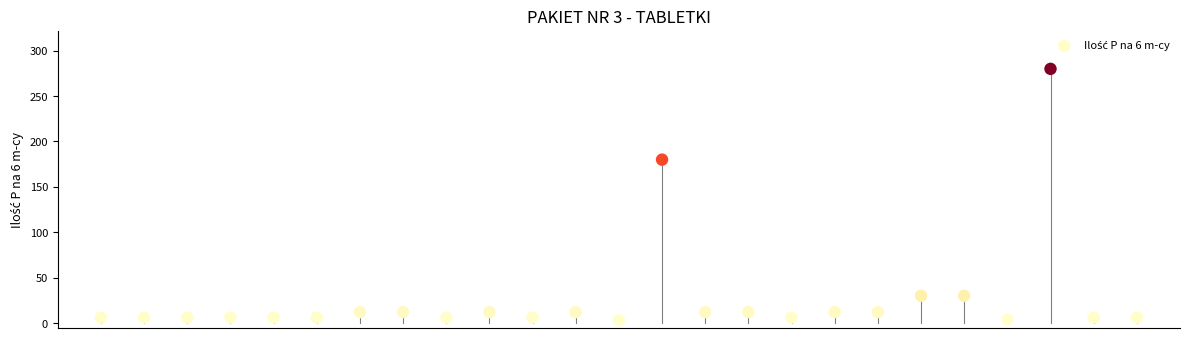

What Y value in the scatter plot is closest to 141?

180